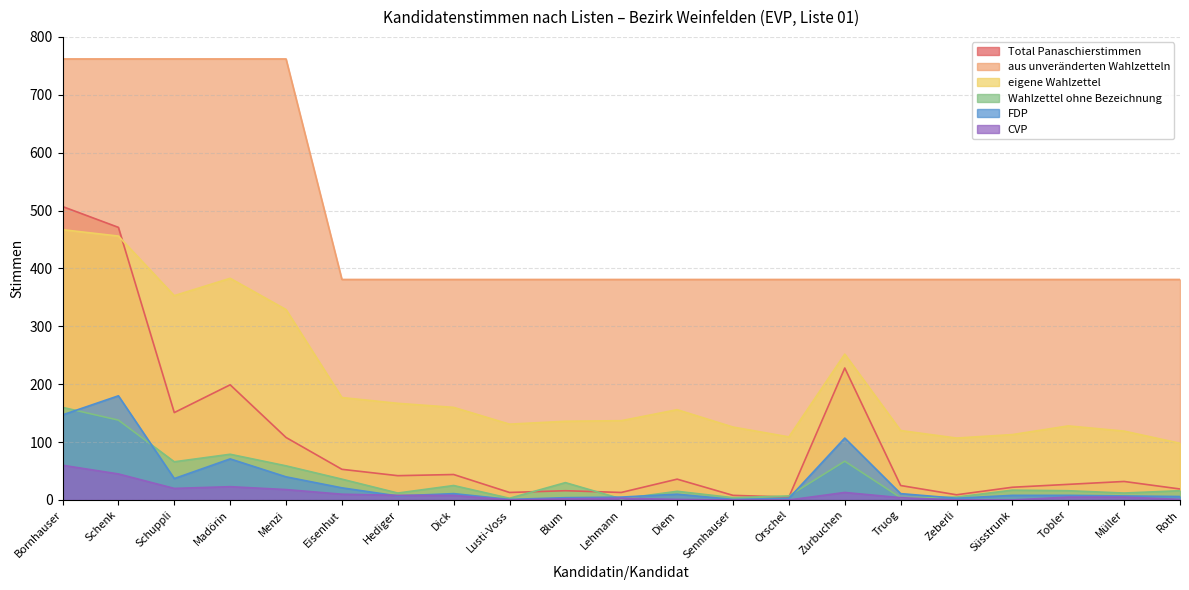

Rank the series by their maximum value, from lowest to highest.

CVP, Wahlzettel ohne Bezeichnung, FDP, eigene Wahlzettel, Total Panaschierstimmen, aus unveränderten Wahlzetteln